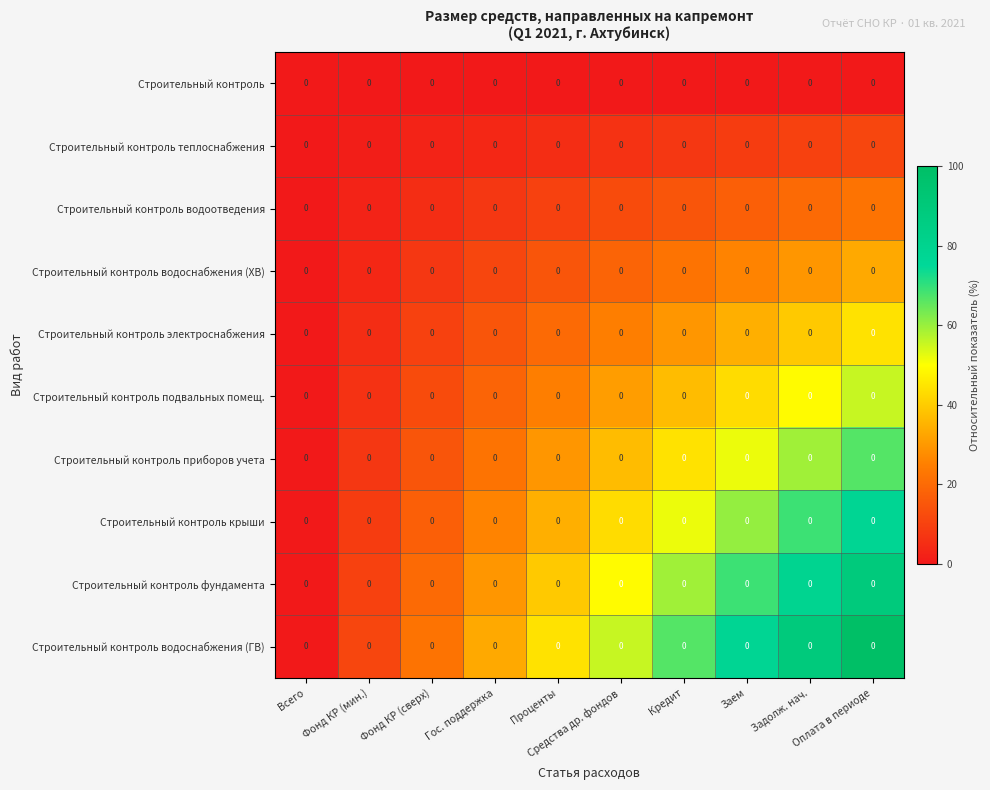

What is the spread (max minus min) of values at Фонд КР (мин.)?

11.1